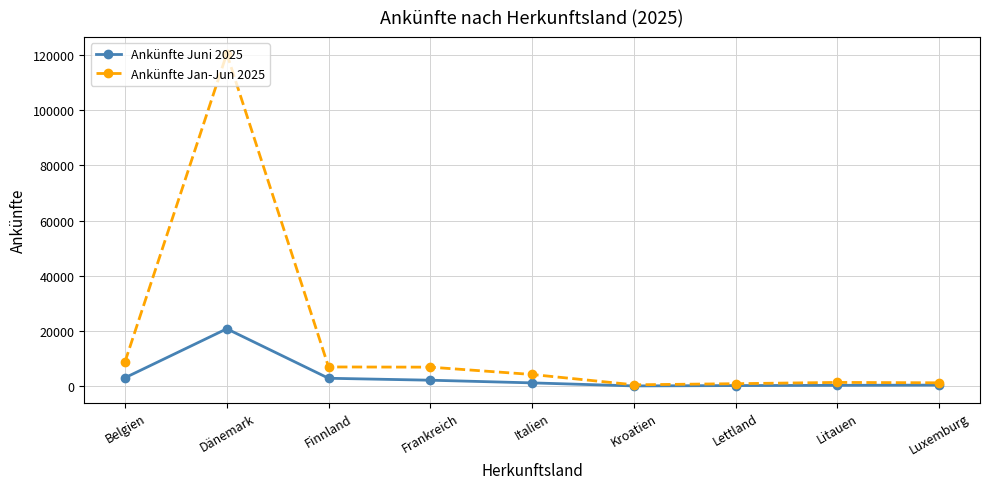

What is the difference between the second highest and minimum values in the Ankünfte Juni 2025 series?

2951